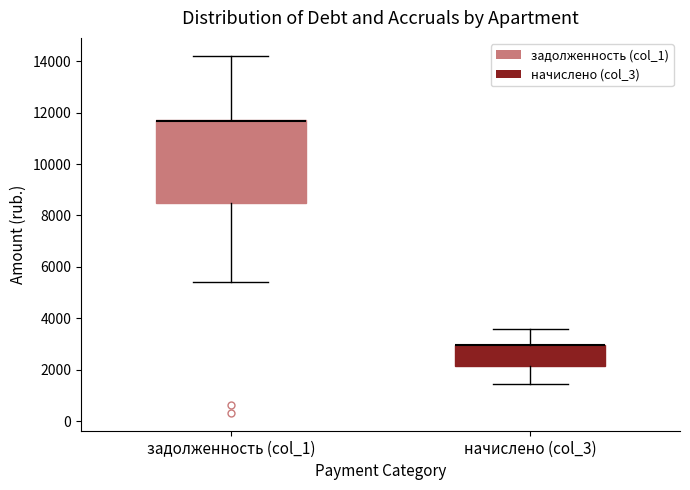

Reading left to right, read every box against the y-axis: the position of its median line, the range the box covers, and the ends of its whiskers. The values are not printed on the chart, so give them approximately, as read against the axis.

задолженность (col_1): median 11600 (drawn on the box's upper edge), box 8400 to 11800, whiskers 5400 to 14200
начислено (col_3): median 3000 (drawn on the box's upper edge), box 2200 to 3000, whiskers 1400 to 3600